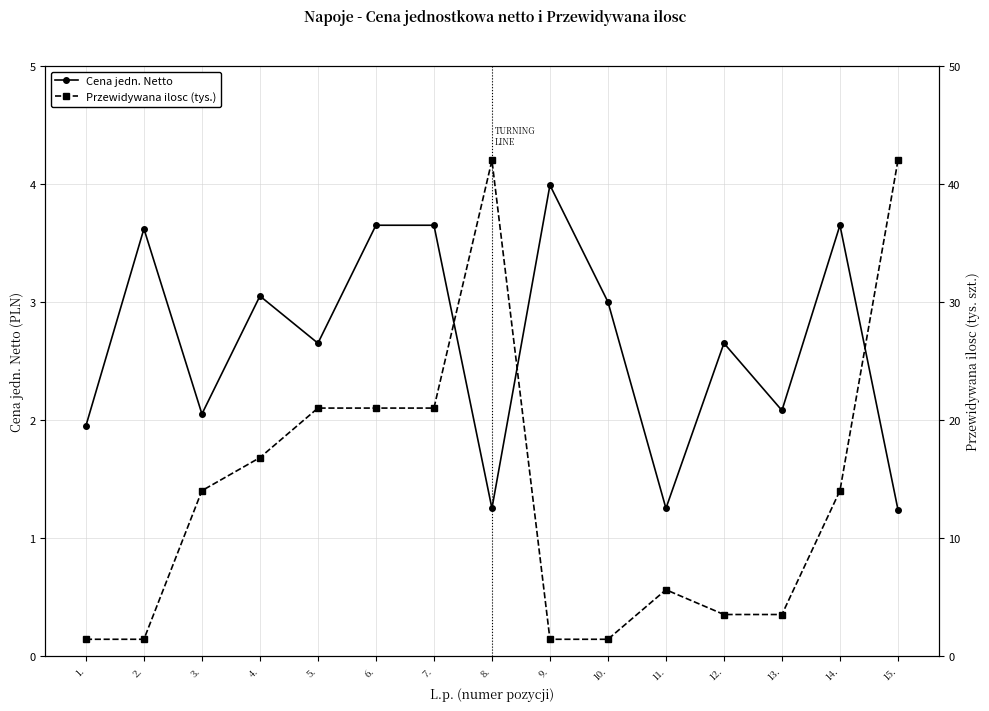

What is the label of the 1st point from the right?

15.